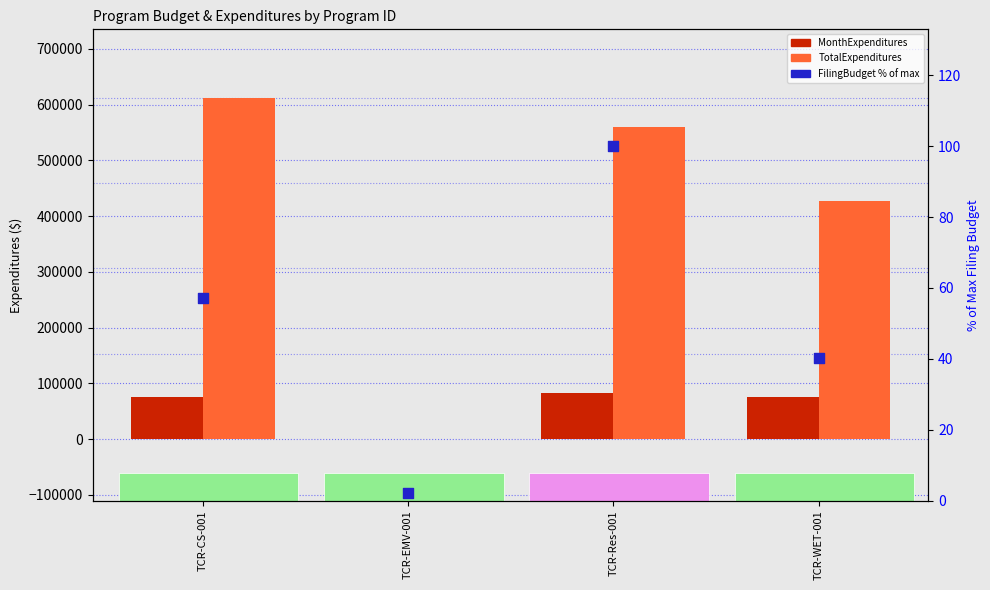

Which series has the largest total across all categories?

TotalExpenditures